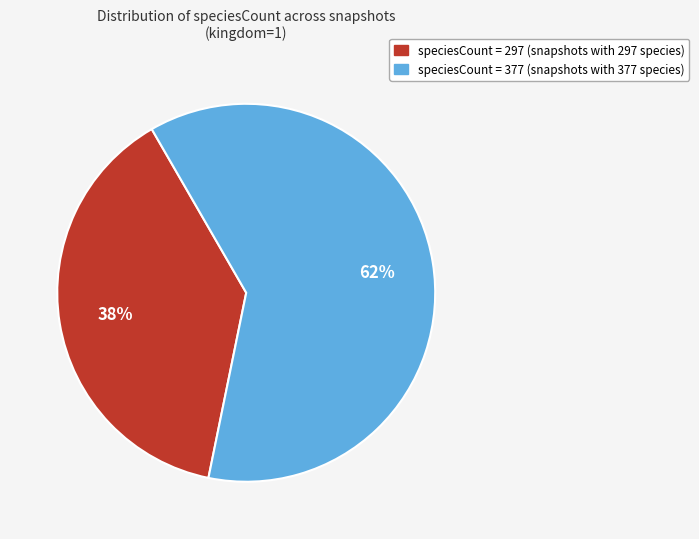

Which has a higher value, speciesCount = 297 (snapshots with 297 species) or speciesCount = 377 (snapshots with 377 species)?

speciesCount = 377 (snapshots with 377 species)